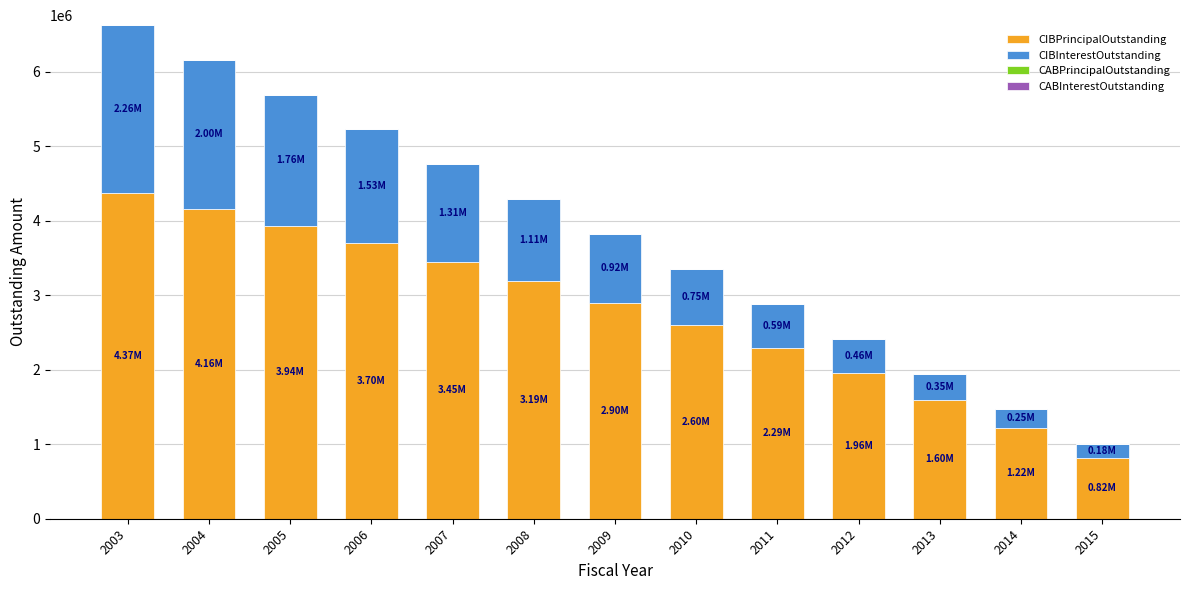

At which category is the sum across all series the highest?

2003